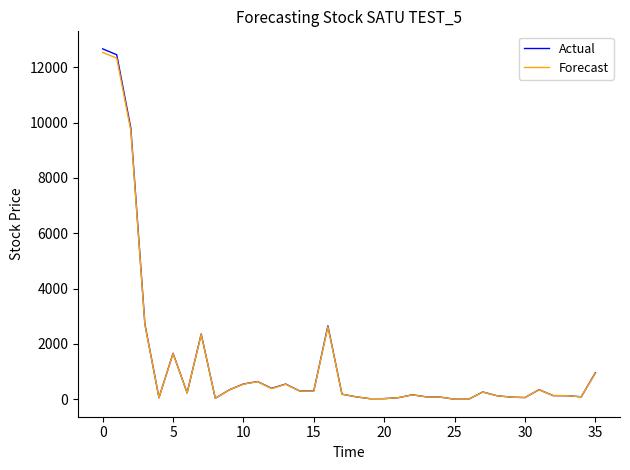

Which series has the largest range (max minus min)?

Actual